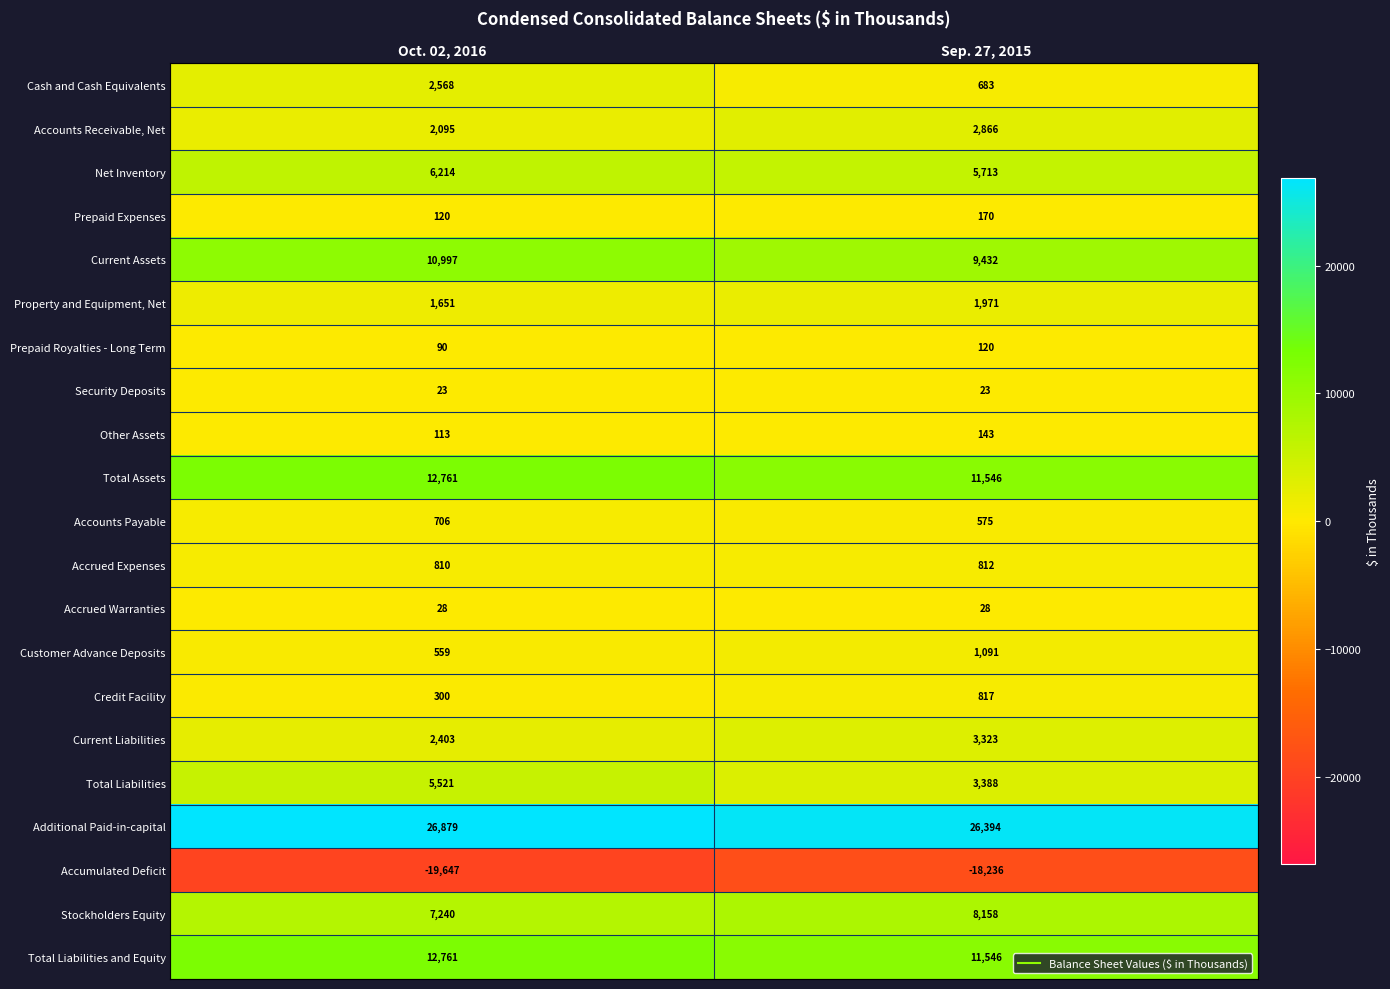

What is the difference between the maximum and minimum values in the Cash and Cash Equivalents series?

1885